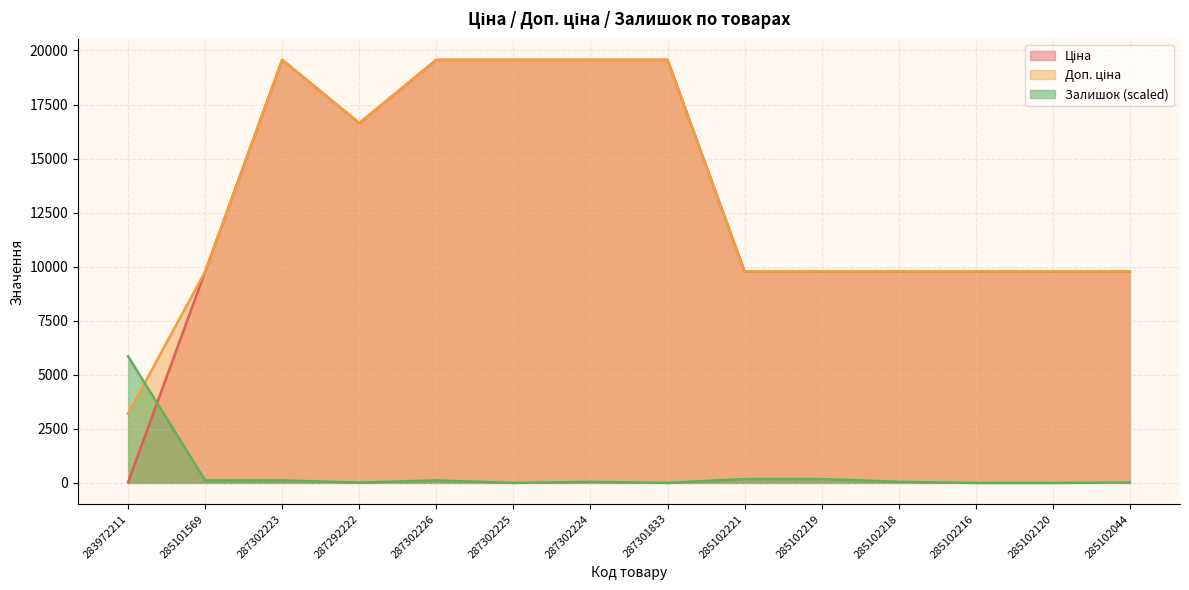

What is the label of the 12th point from the right?

287302223